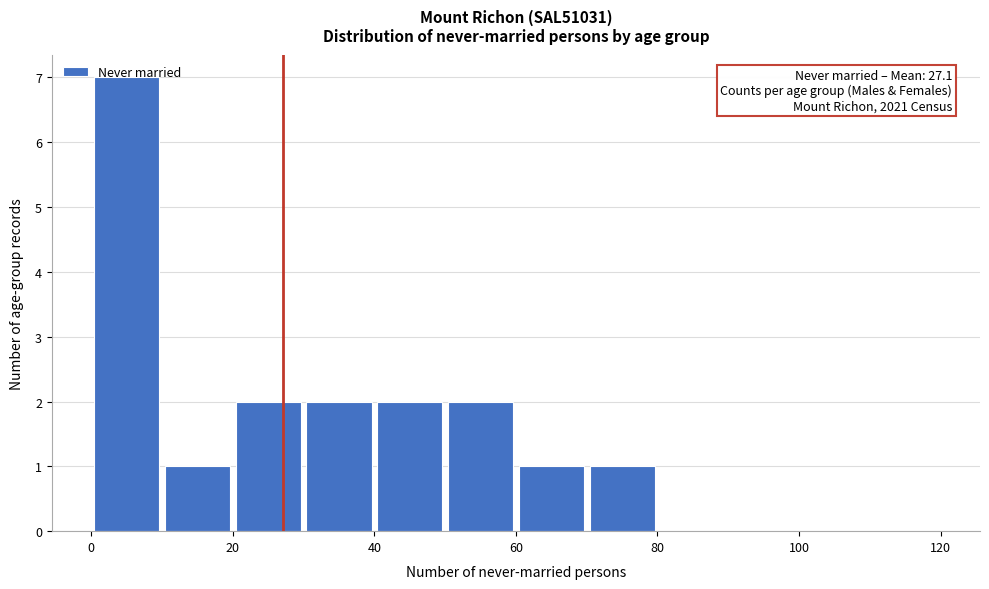

Over which range of the x-axis is the bar tallest?

0 to 10